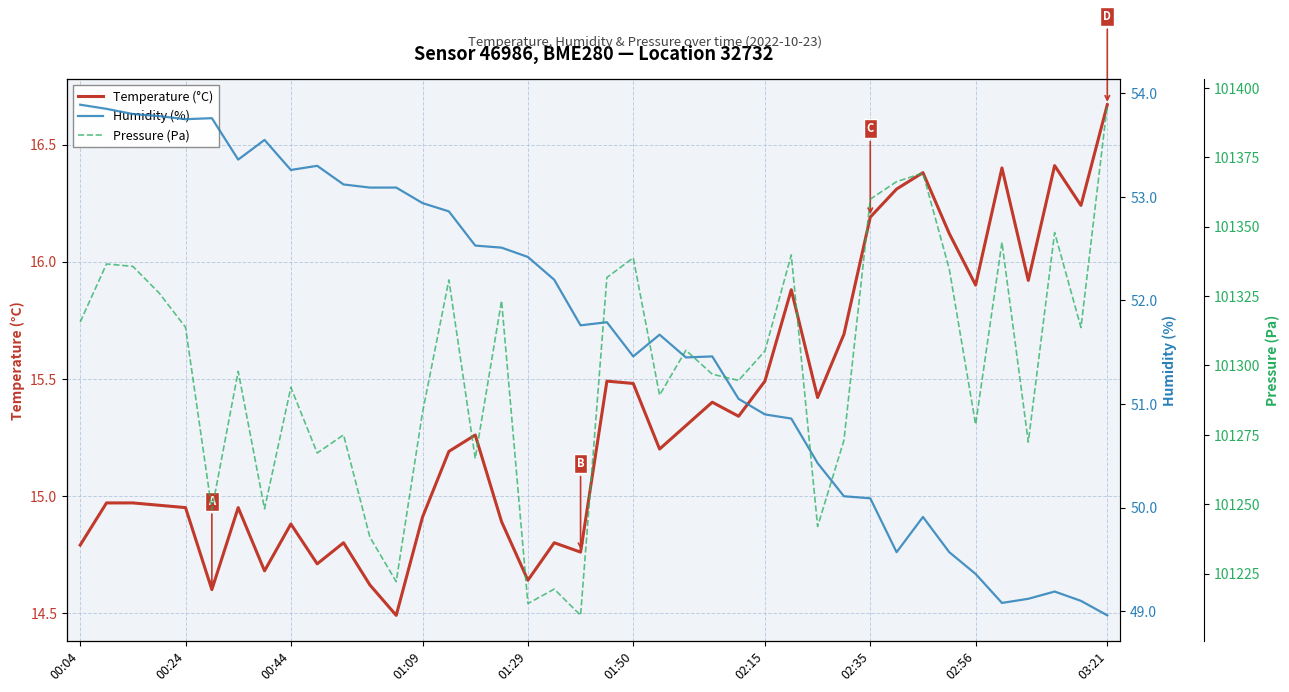

At which label does Humidity (%) reach its peak?

00:04